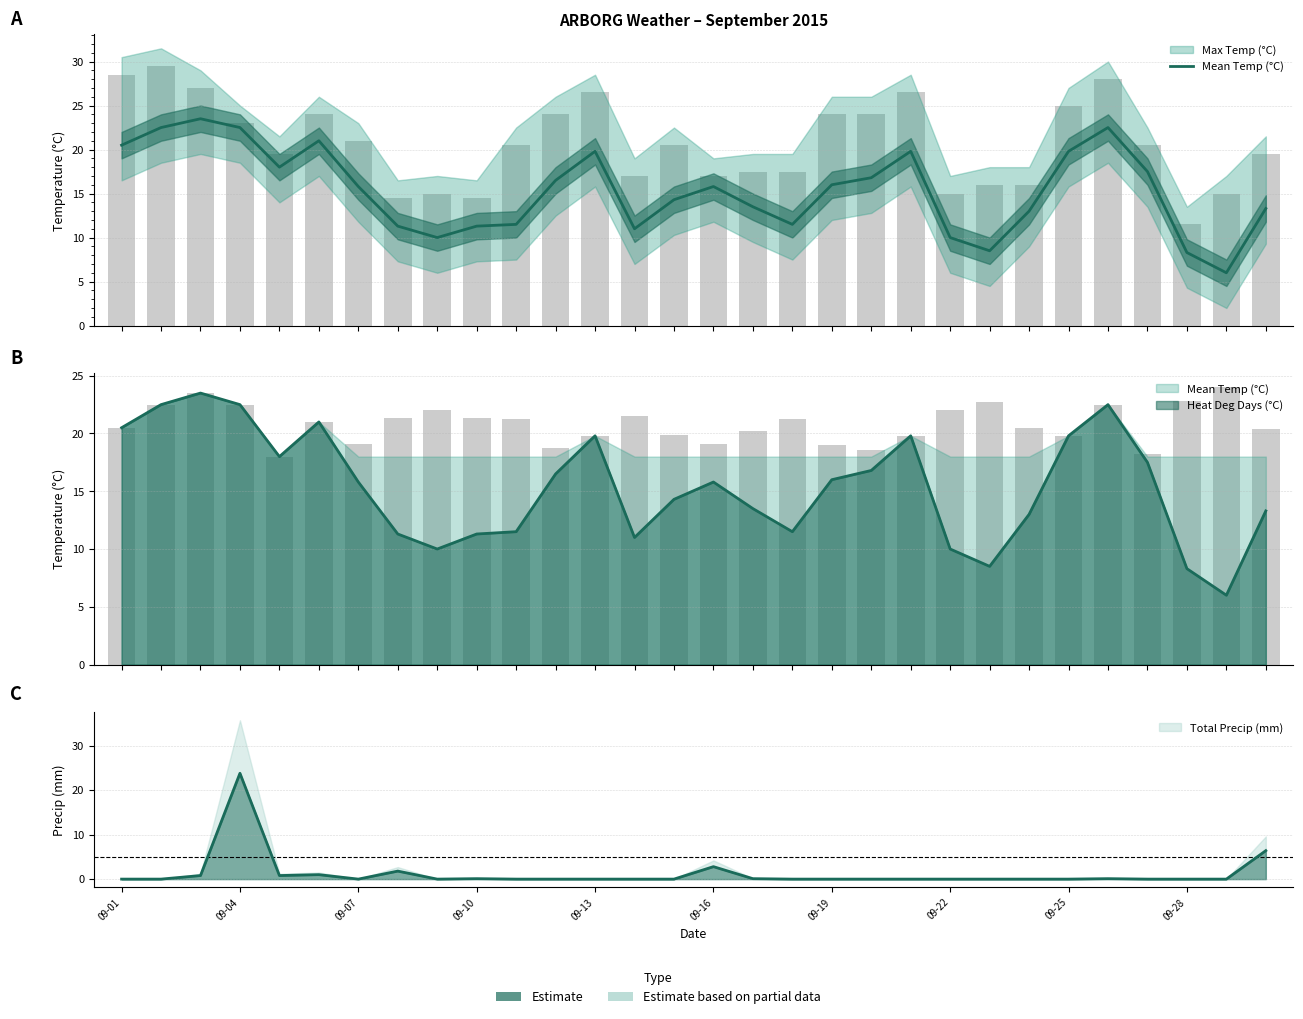

What is the difference between the second highest and minimum values?

16.5